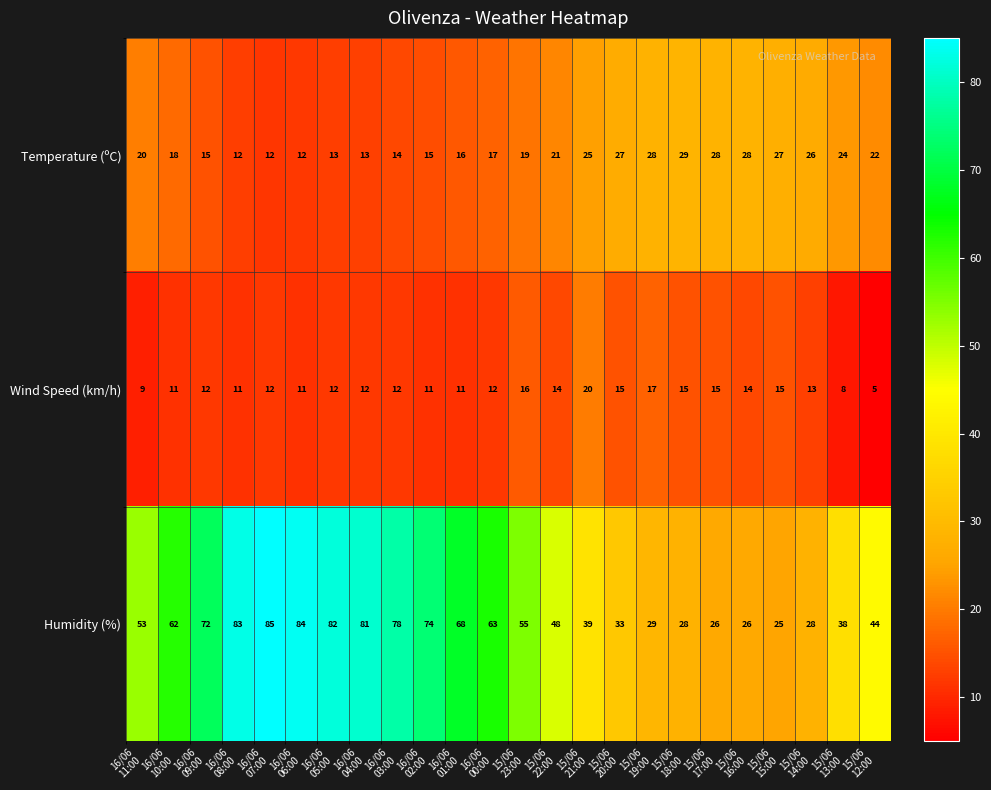

Which series has the largest total across all categories?

Humidity (%)